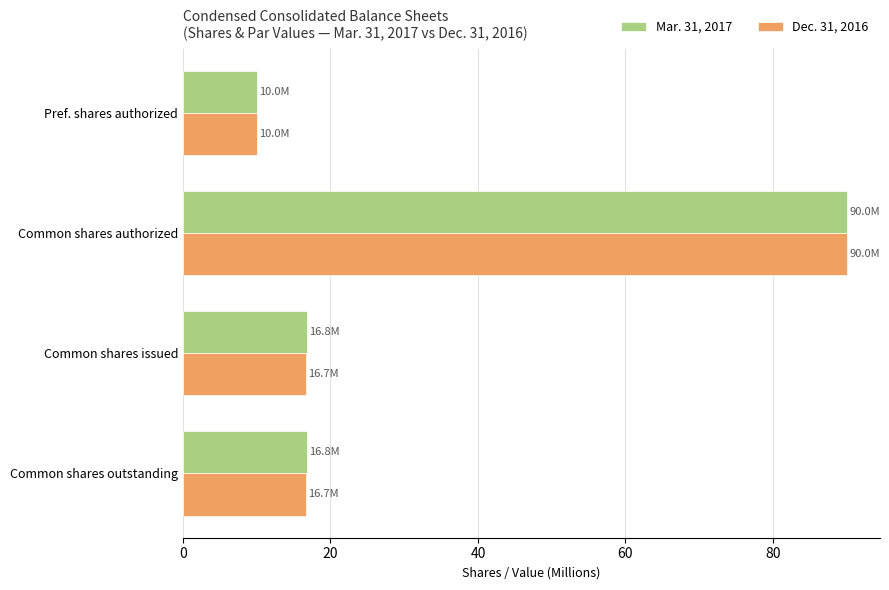

What are all the series names shown in the legend?

Mar. 31, 2017, Dec. 31, 2016